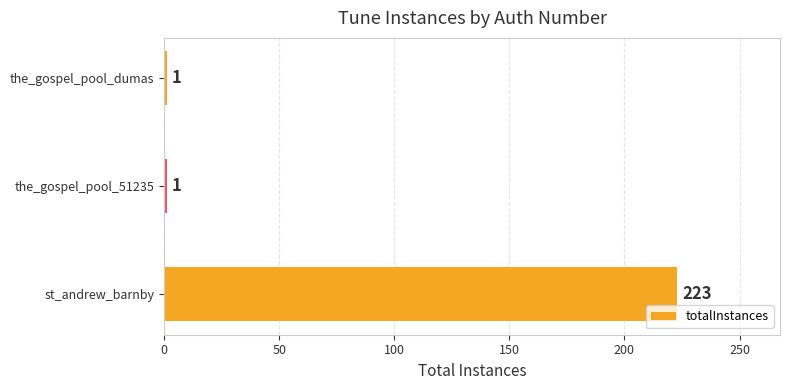

The chart shows a value of 393 at st_andrew_barnby. True or false?

False